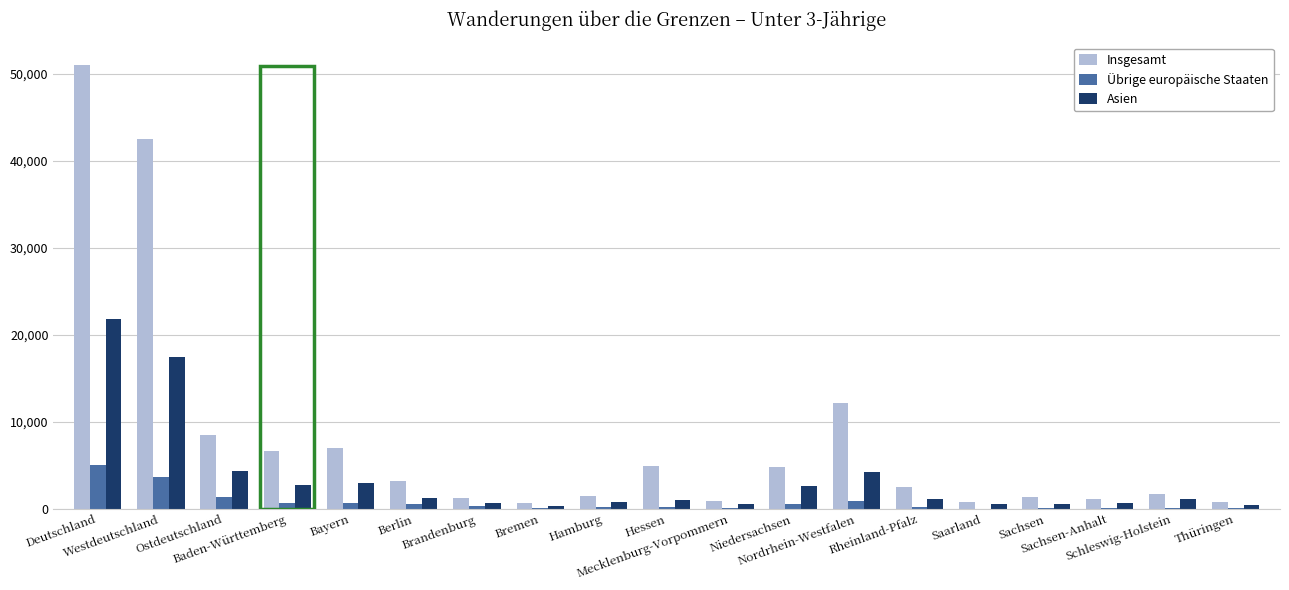

Are the bars horizontal?

No